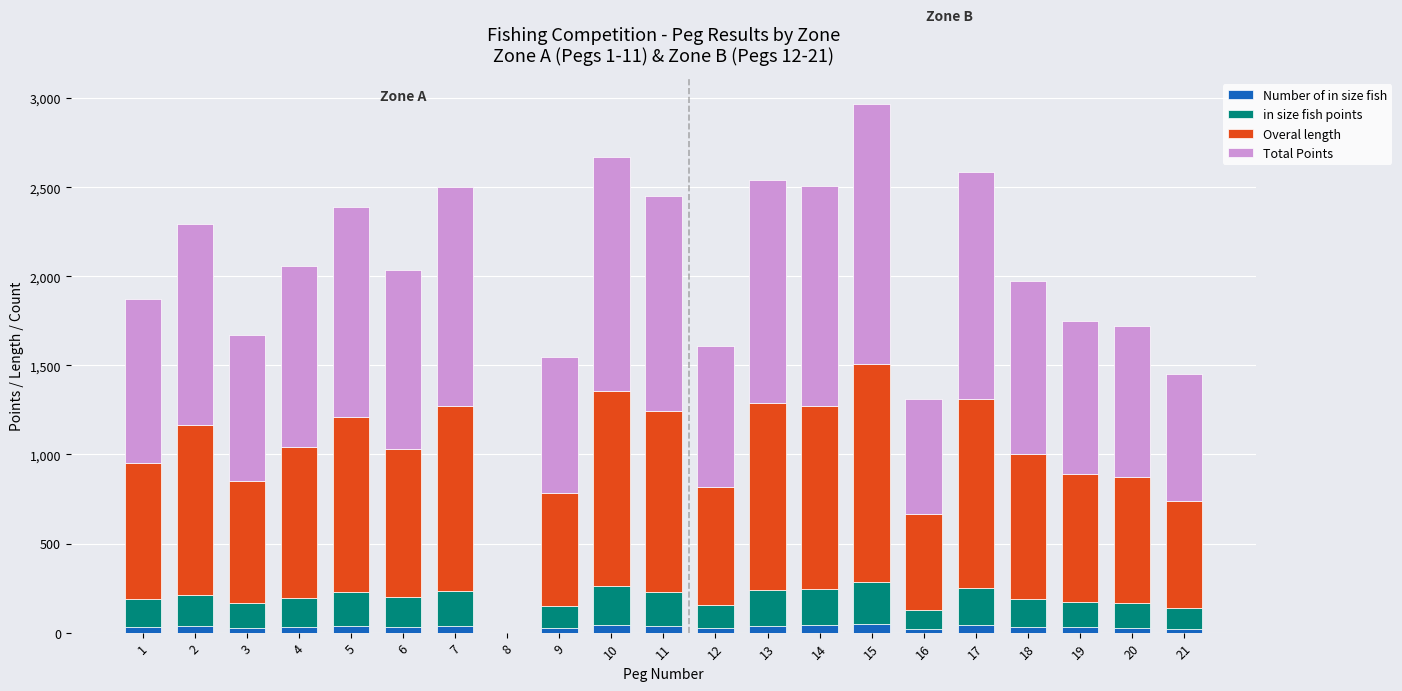

At which category is the sum across all series the highest?

15